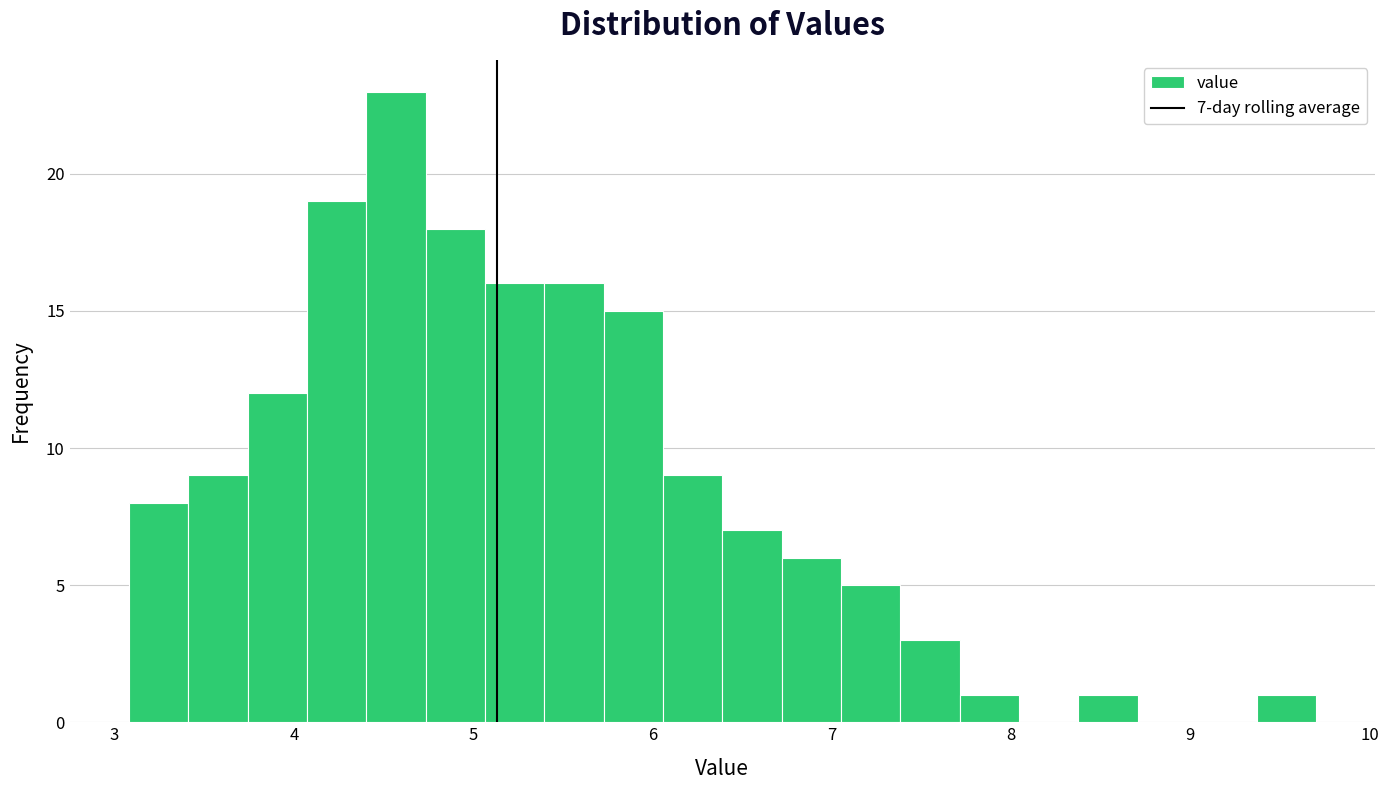

Read against the x-axis, roughly where is the centre of the tallest bar?

4.6